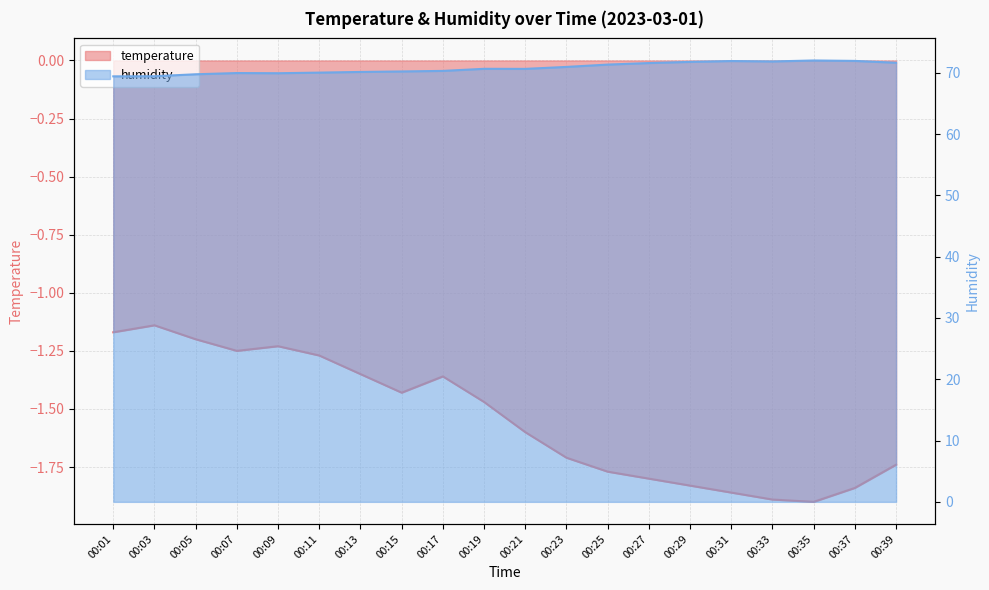

What is the difference between the maximum and minimum values in the temperature series?

0.8